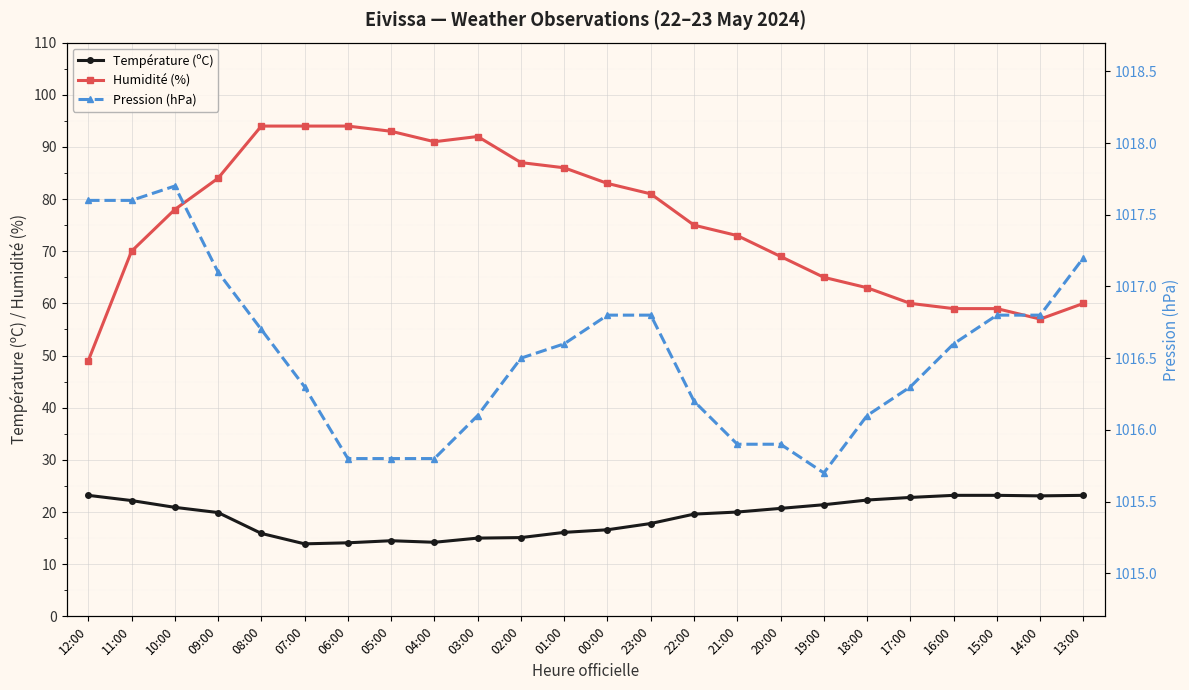

What is the label of the 3rd point from the left?

10:00